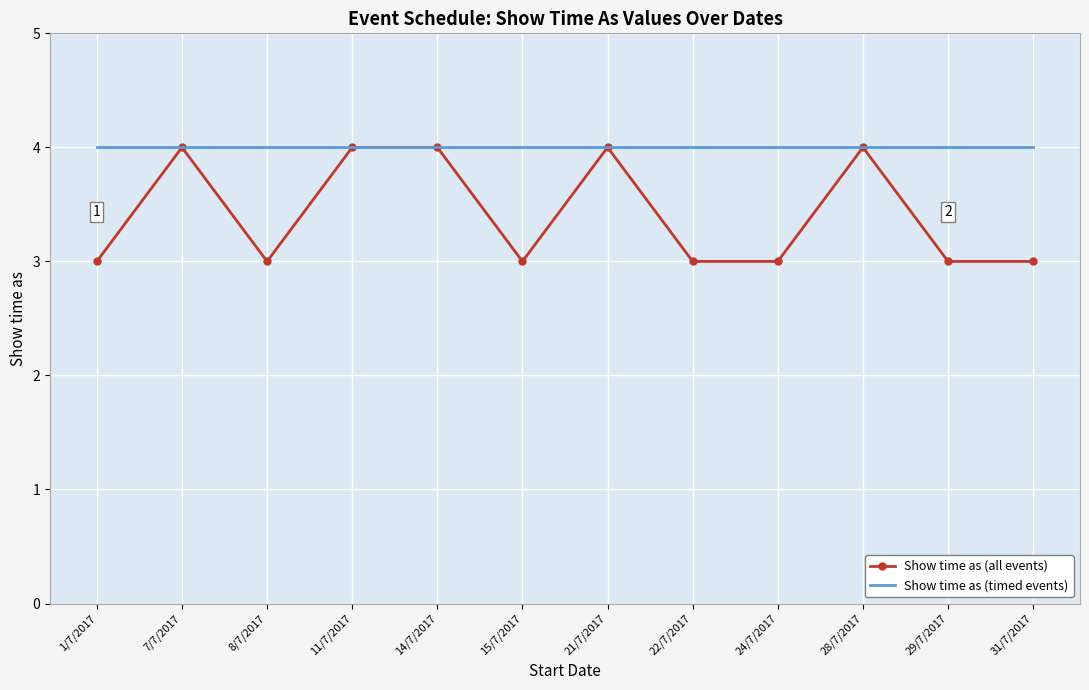

Which series has the largest range (max minus min)?

Show time as (all events)